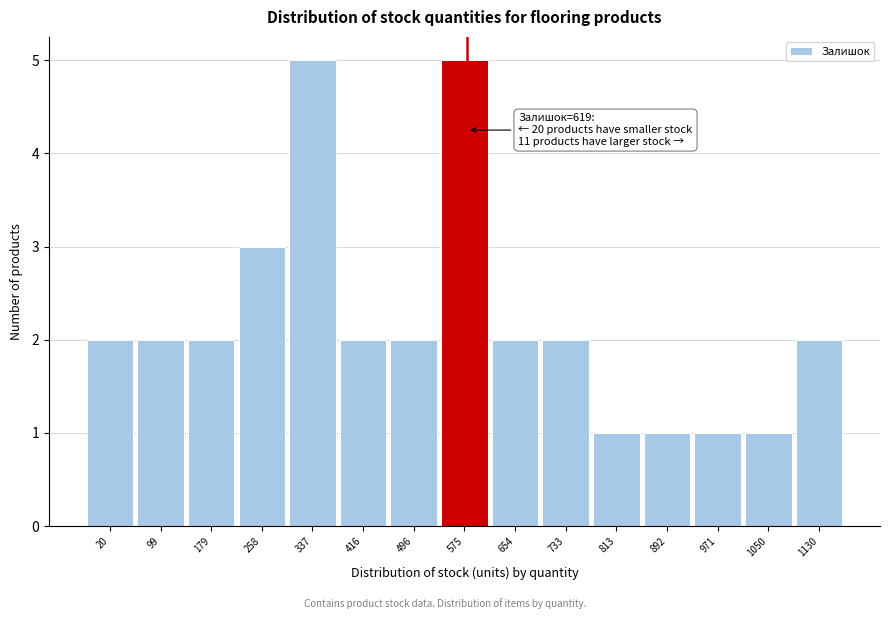

Reading left to right, what are all the values shown in this chart?

2	2	2	3	5	2	2	5	2	2	1	1	1	1	2